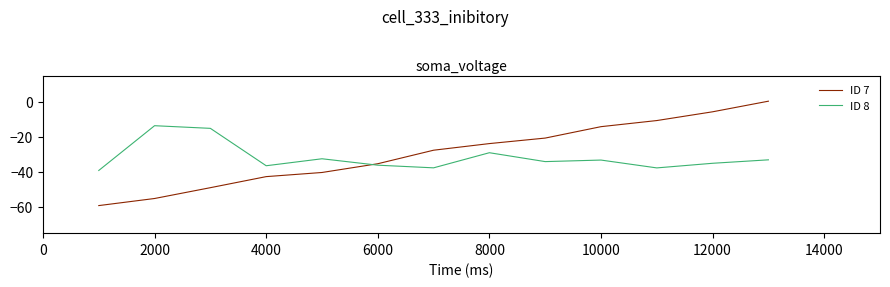

How many positive values does the ID 7 series have?

1